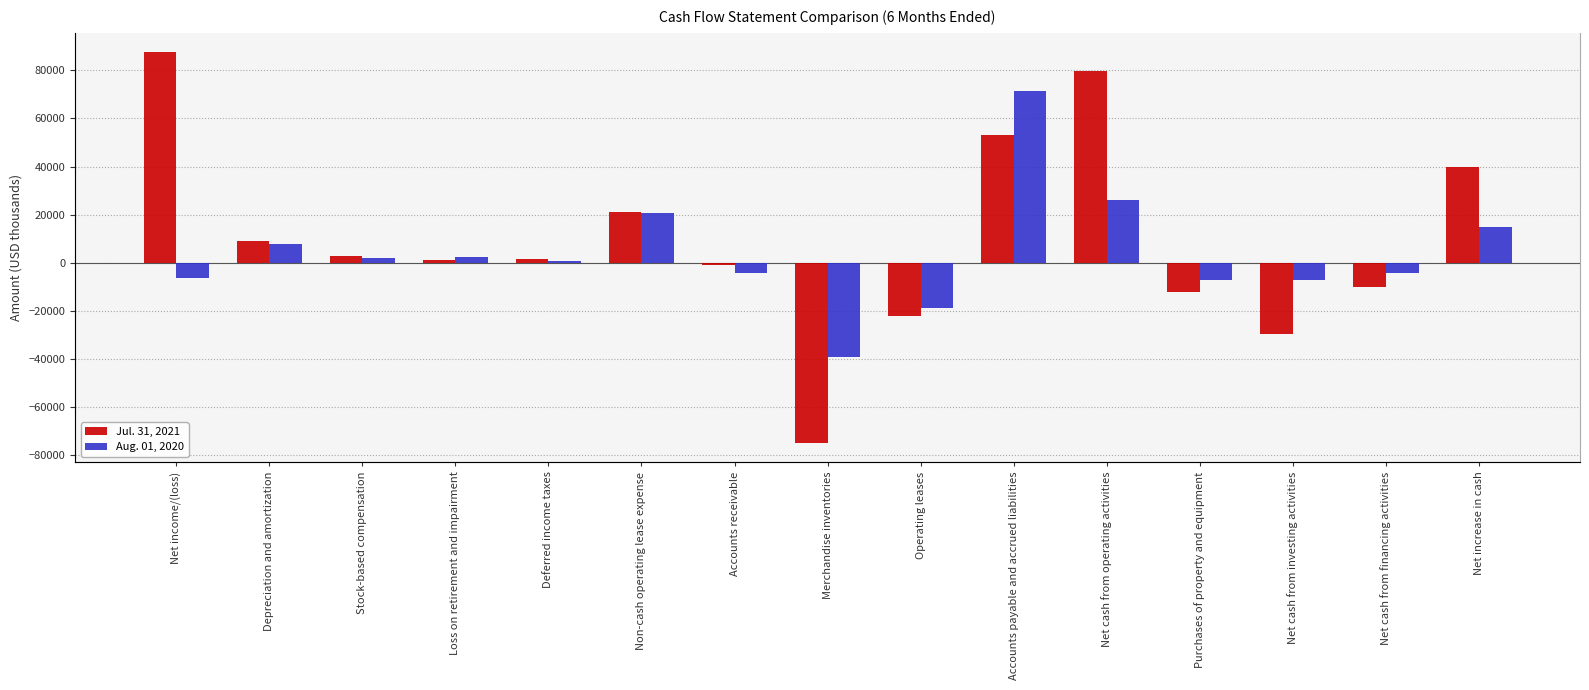

Between Deferred income taxes and Net cash from investing activities, which series saw the biggest shift?

Jul. 31, 2021